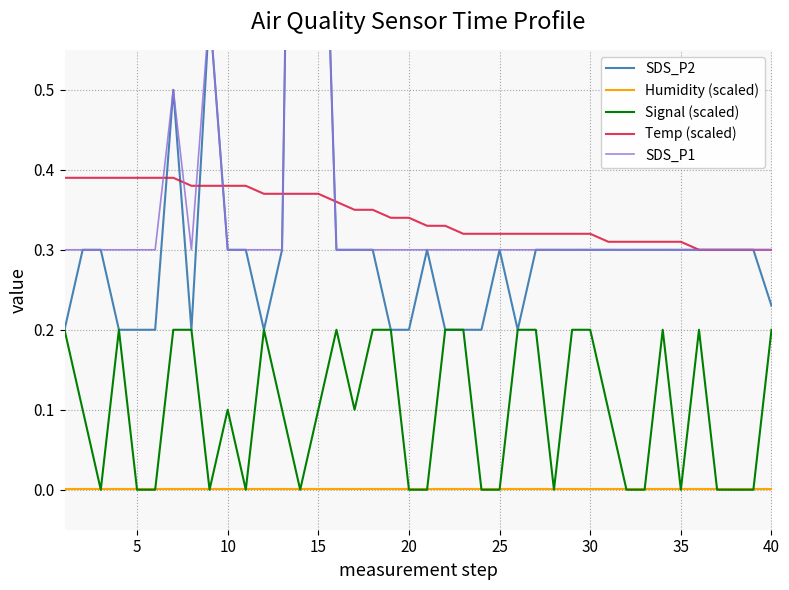

True or false: Temp (scaled) has more than 1 points higher than both neighbors.

False